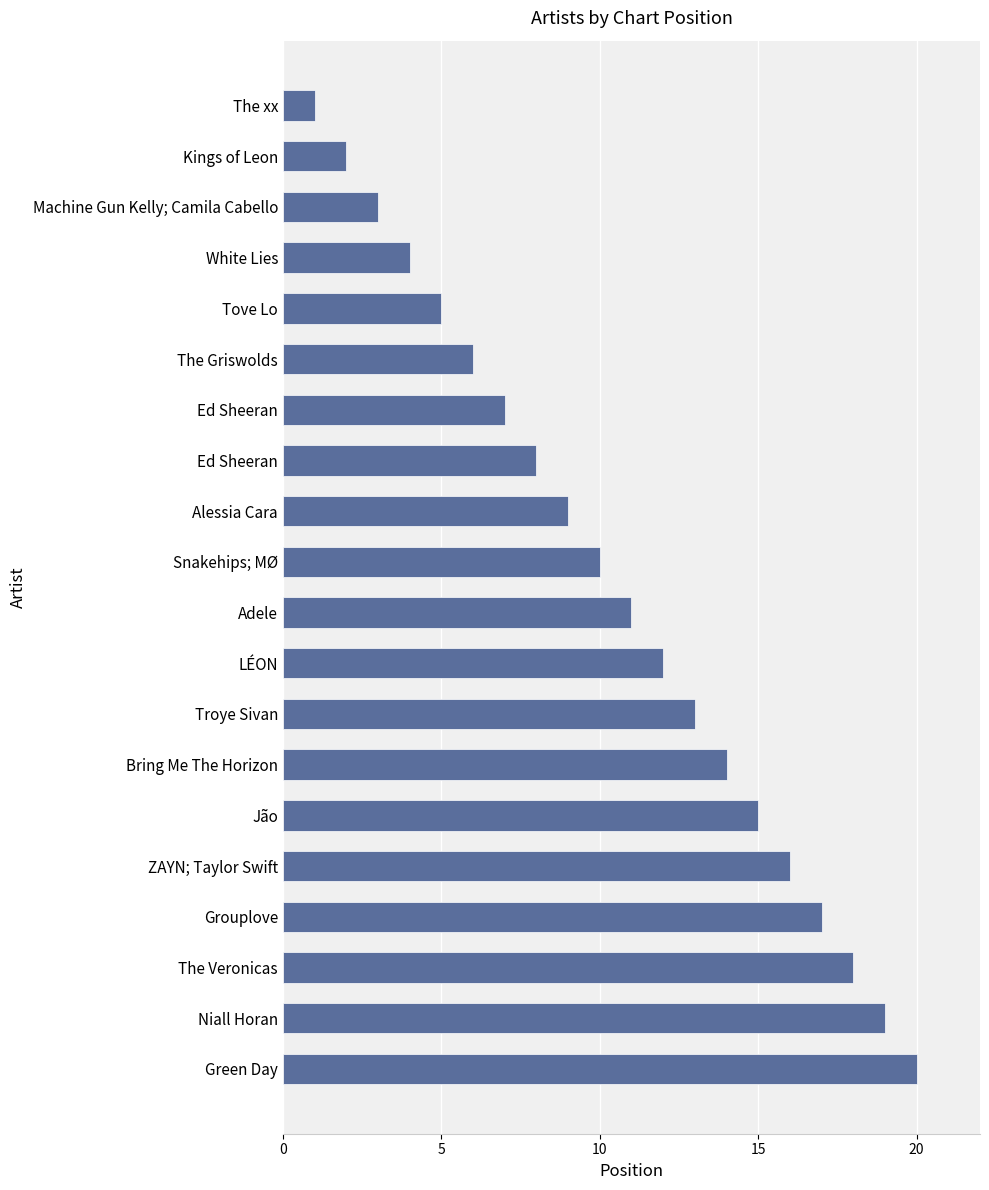

Where is the data nearest to the value 10?

Snakehips; MØ